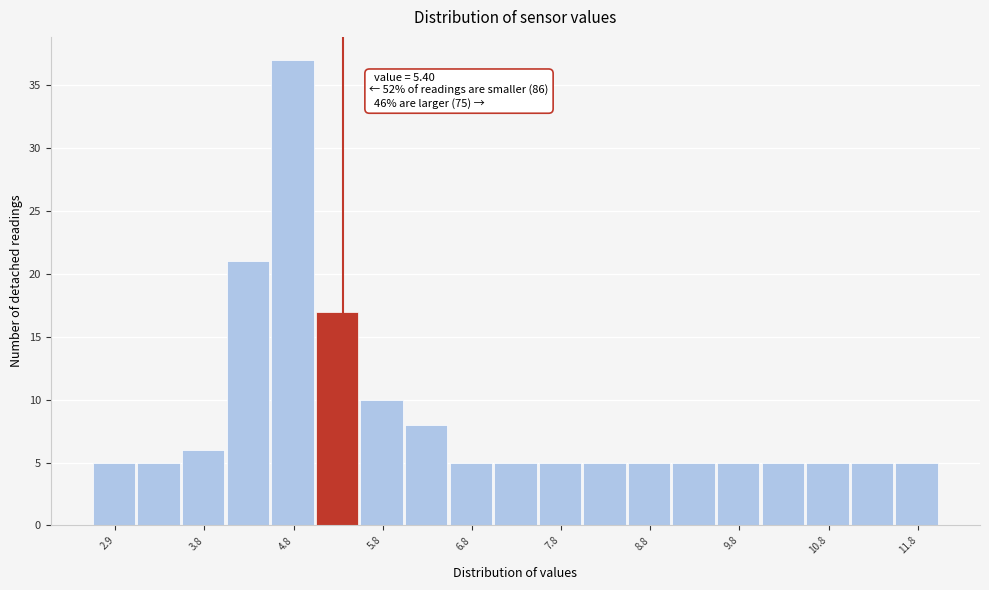

Which range on the x-axis has the tallest bar?

4.6 to 5.1